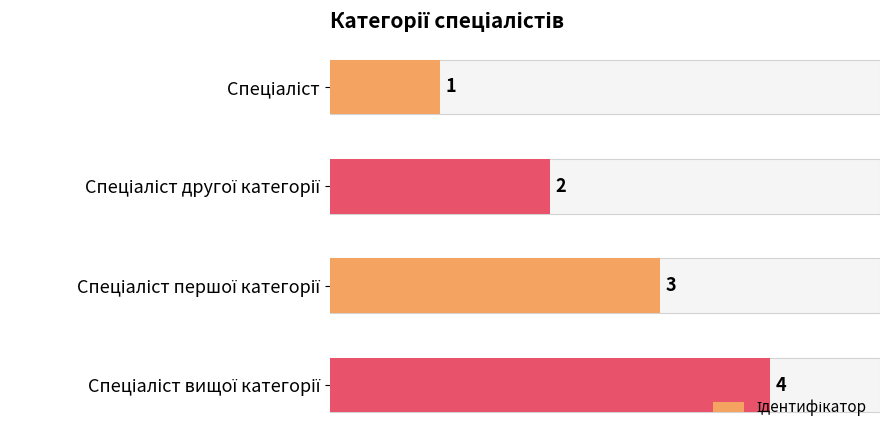

What is the change in value from Спеціаліст другої категорії to Спеціаліст вищої категорії?

+2